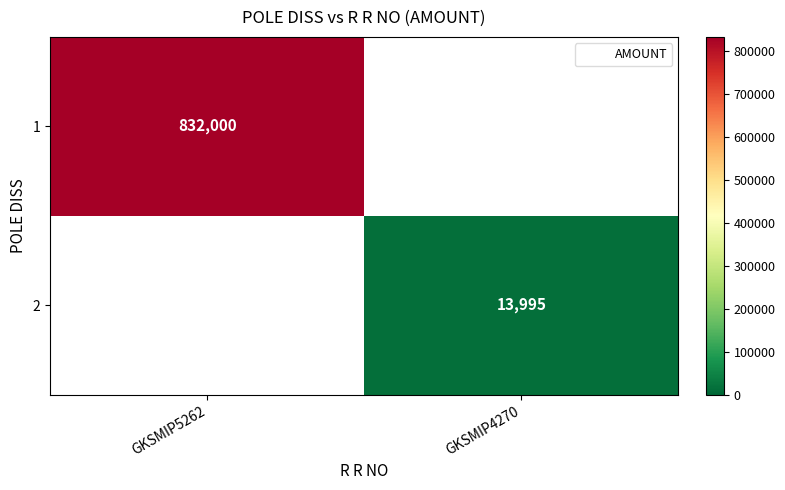

True or false: 1 has a value of 832000.0 at GKSMIP5262.

True